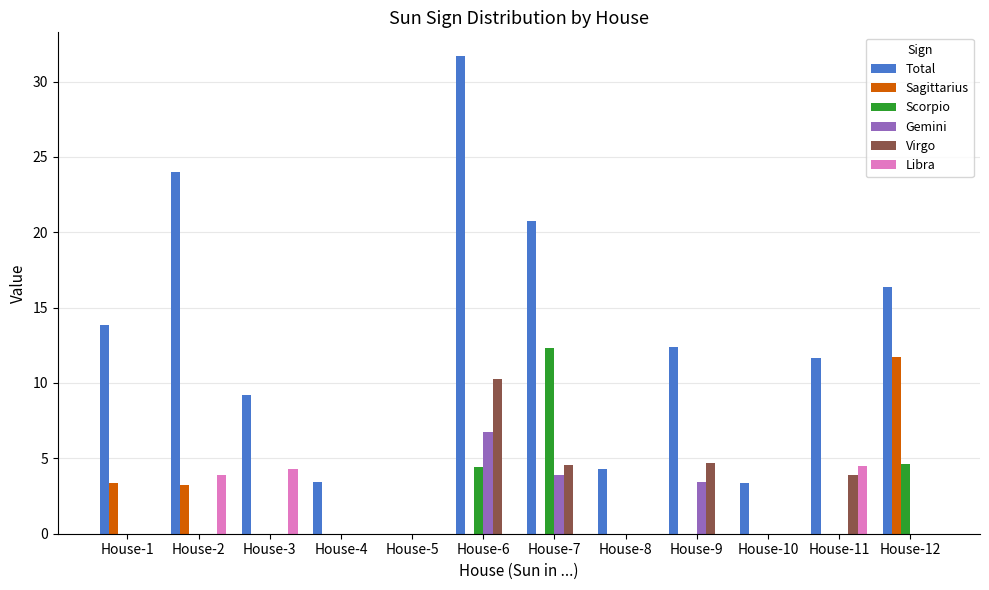

What is the sum of the Libra values at House-11 and House-9?

4.5